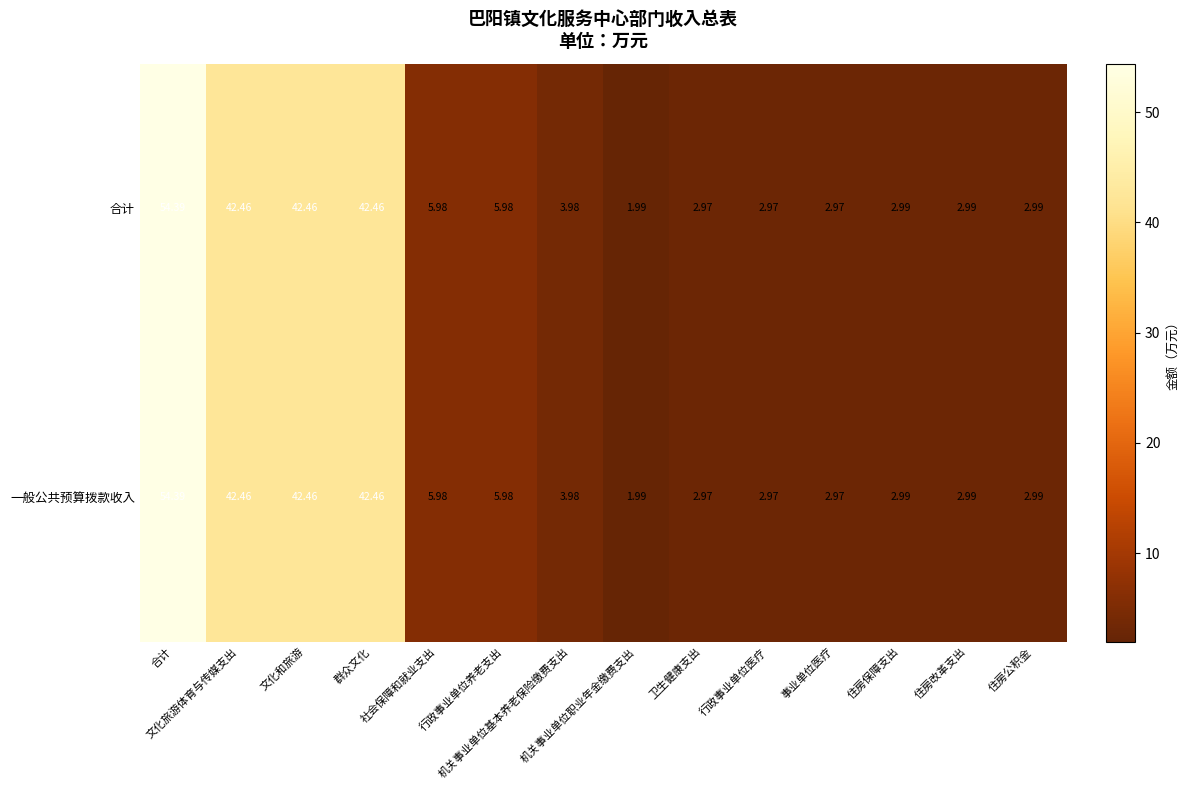

How many distinct data groups are displayed?

2